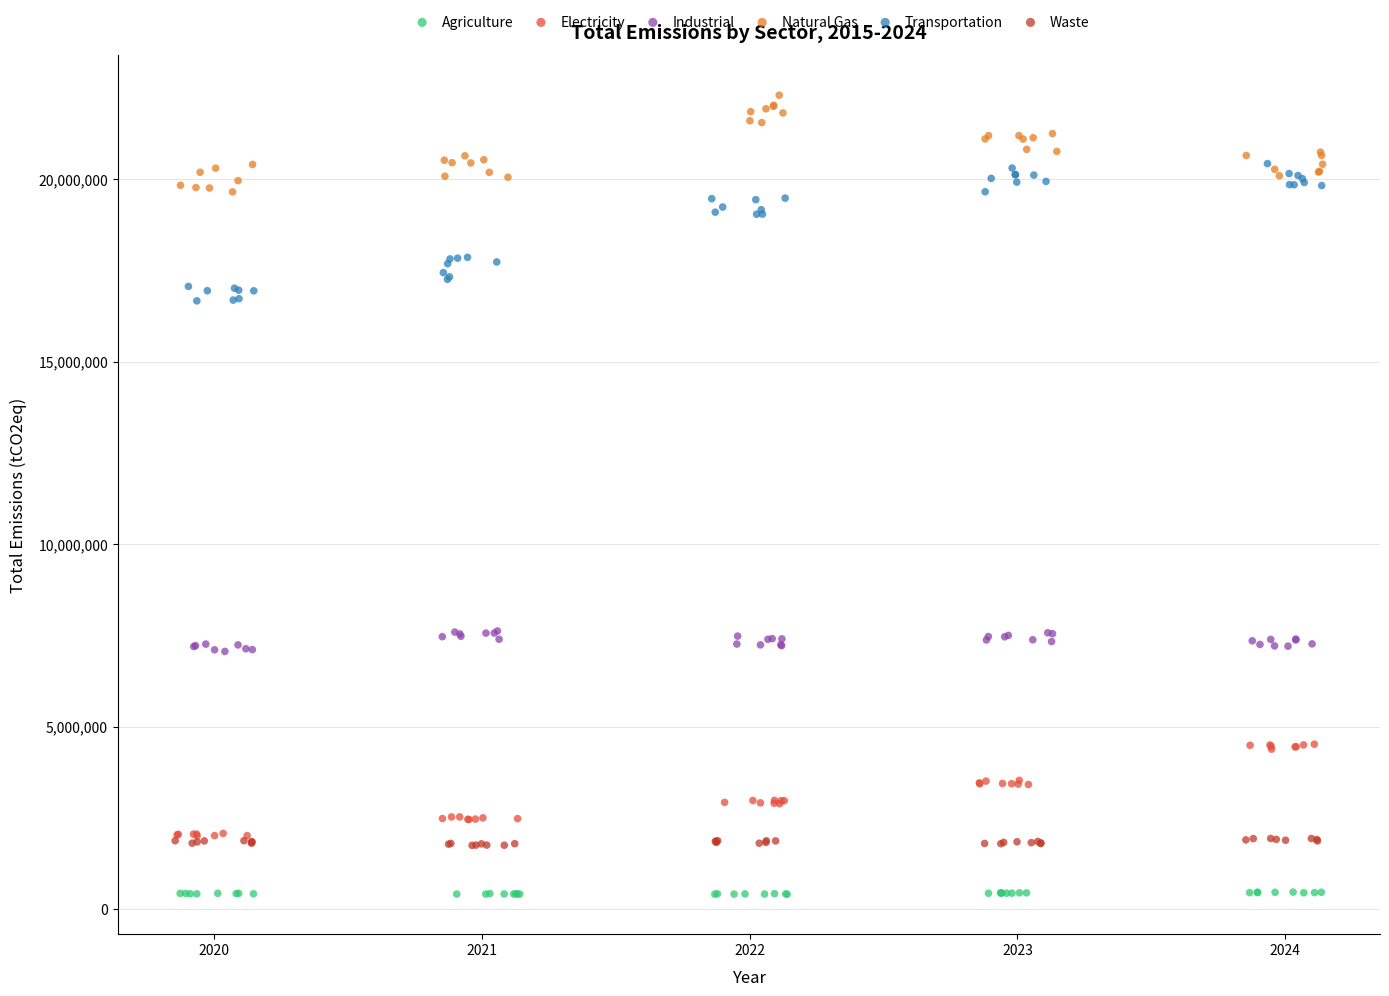

Which series has the largest Y range (max minus min)?

Transportation